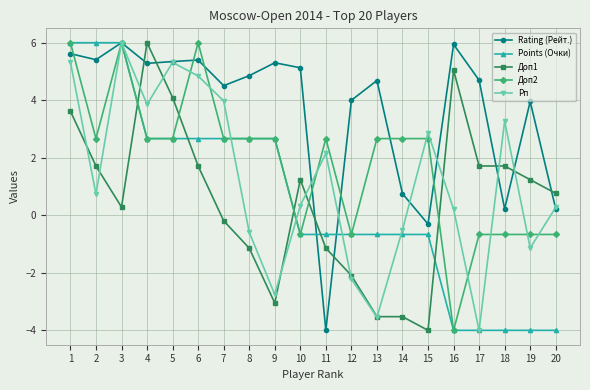

What is the total value across all series at 19?

-0.6